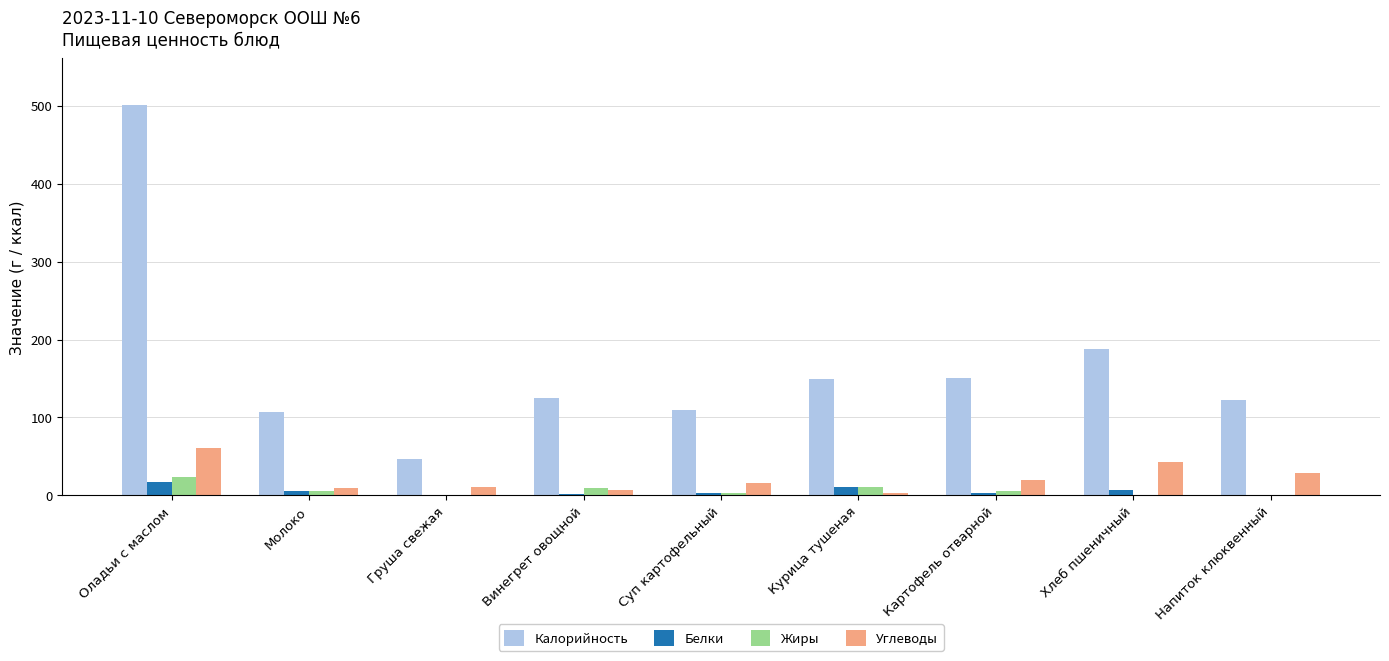

Is it true that Жиры equals 10.0 at Винегрет овощной?

True